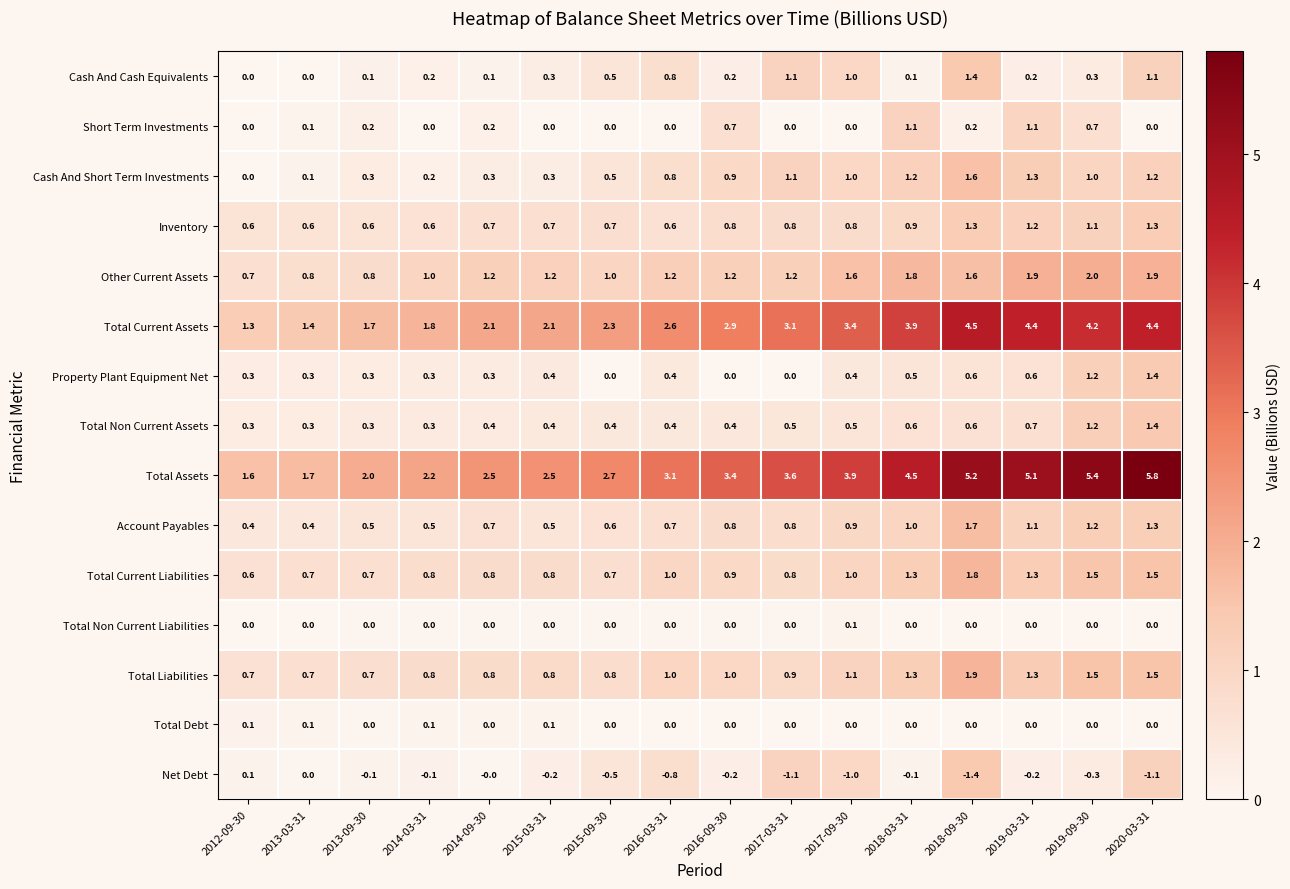

What is the approximate value of Total Current Liabilities at 2014-09-30?

0.8